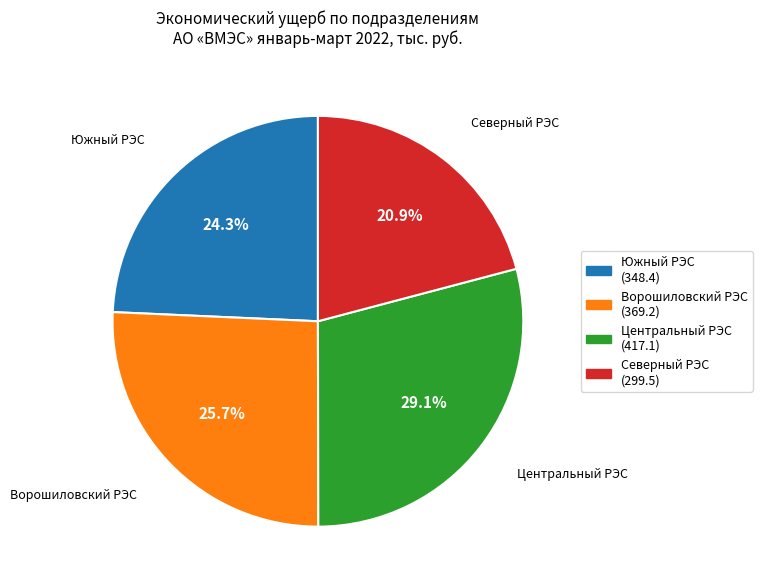

Approximately how many times larger is the value at Северный РЭС compared to Южный РЭС?

0.9